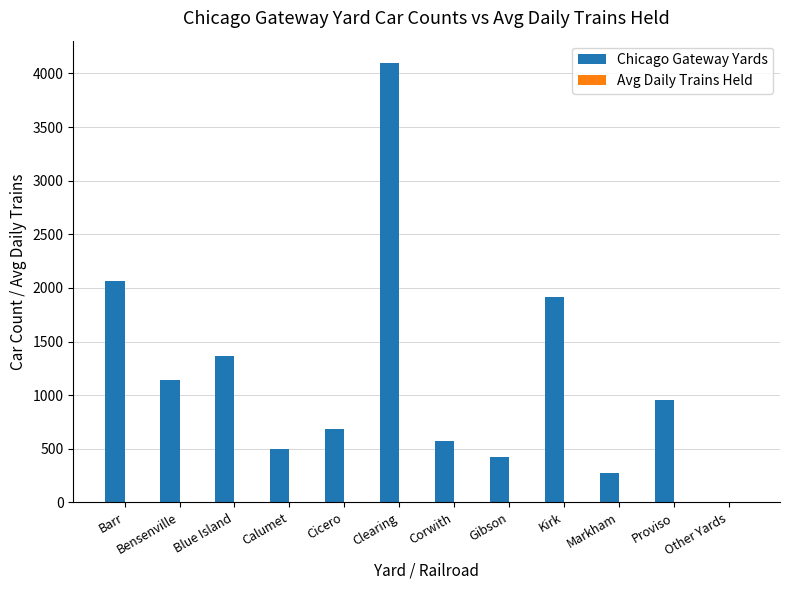

Count the number of categories in the chart.

12